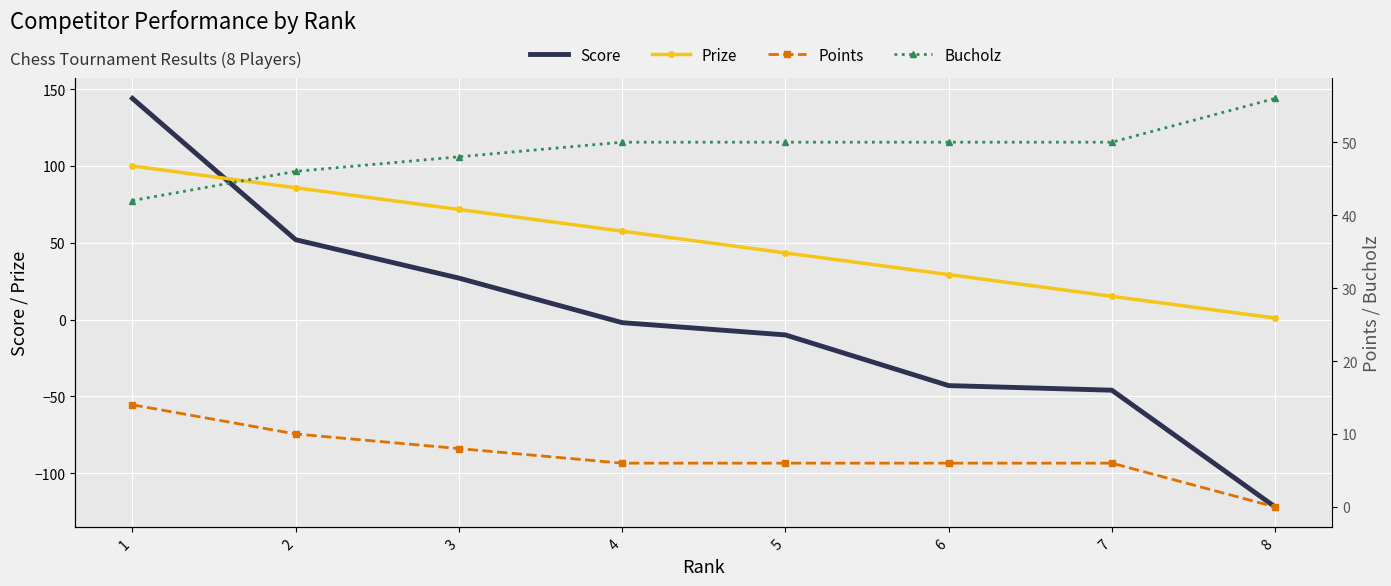

True or false: Bucholz has more than 0 interior local peaks.

False